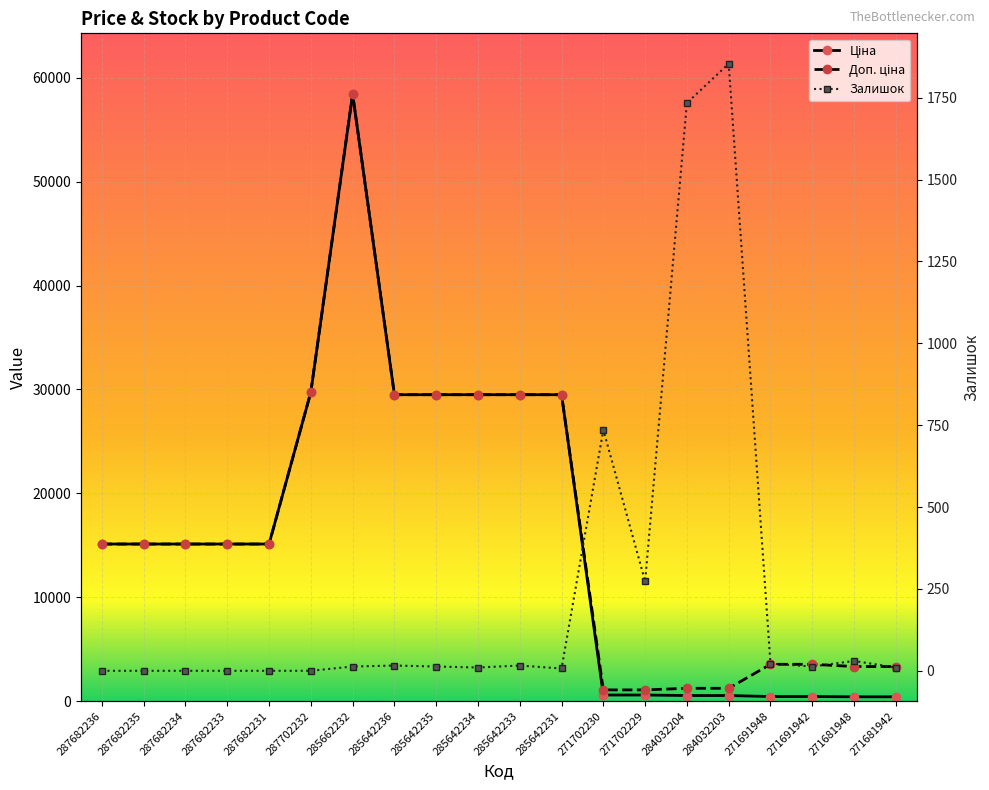

The Ціна series shows 29747.2 at 287702232. True or false?

True